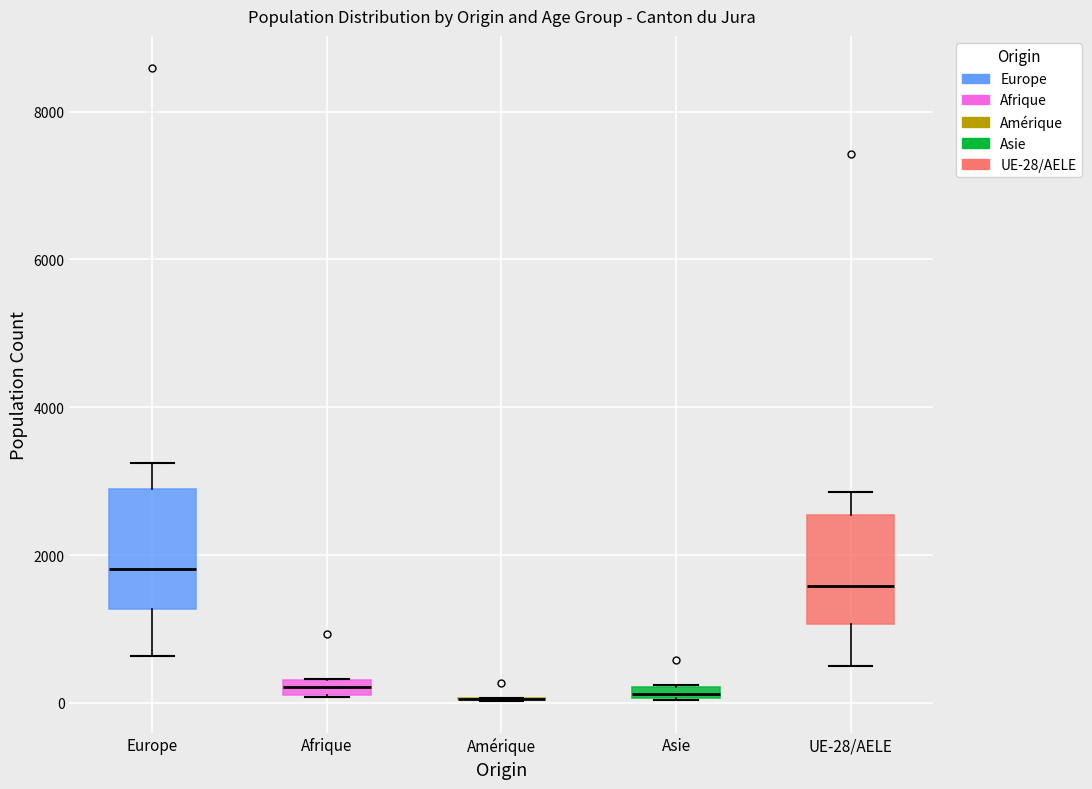

Where is the upper edge of the box for UE-28/AELE on the y-axis? The values are not printed on the chart, so give them approximately, as read against the axis.

2600